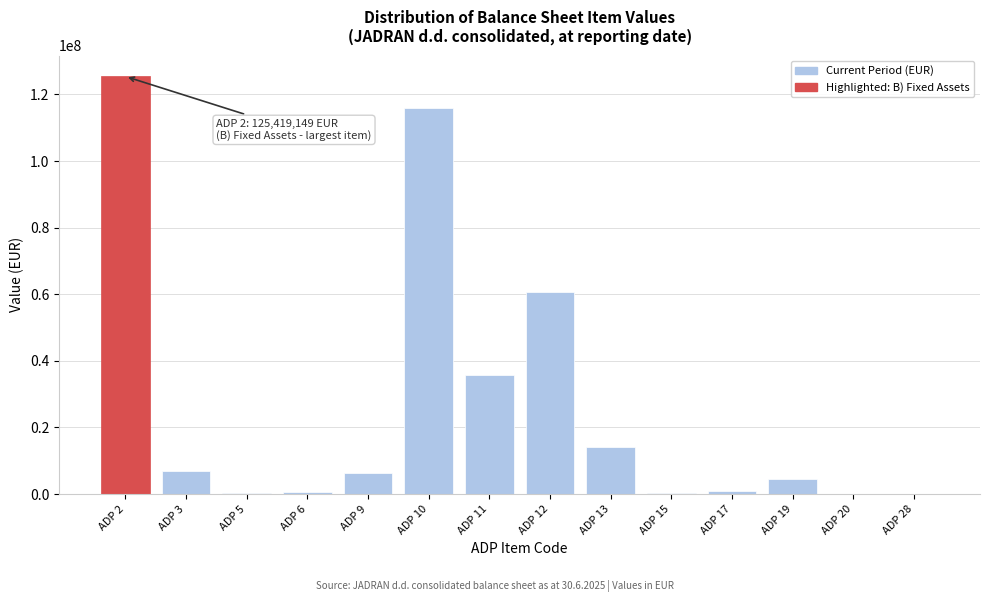

The value at ADP 9 is 6397693. True or false?

True